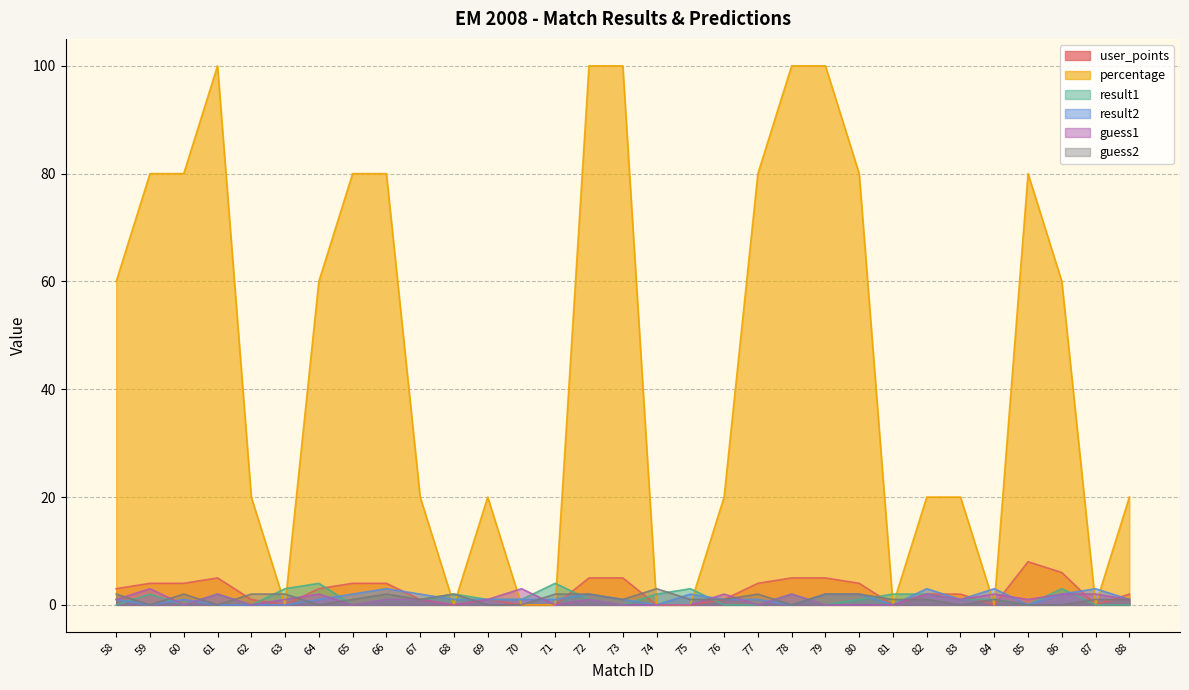

At how many categories does at least one series exceed 29?

15